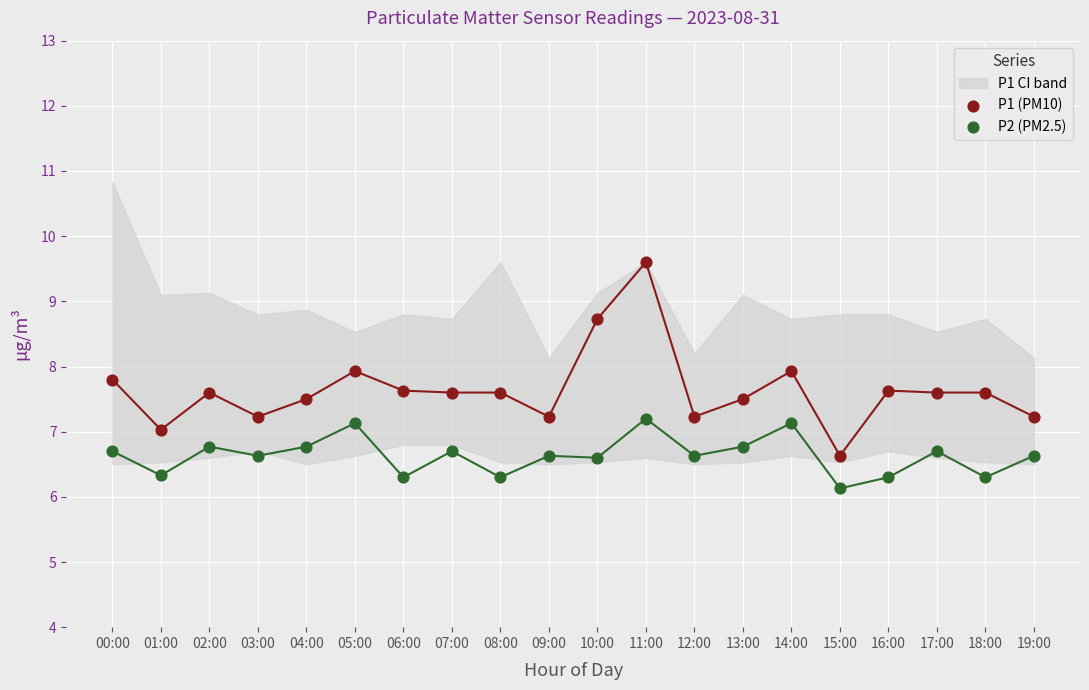

Which series contains the lowest Y value?

P2 (PM2.5)